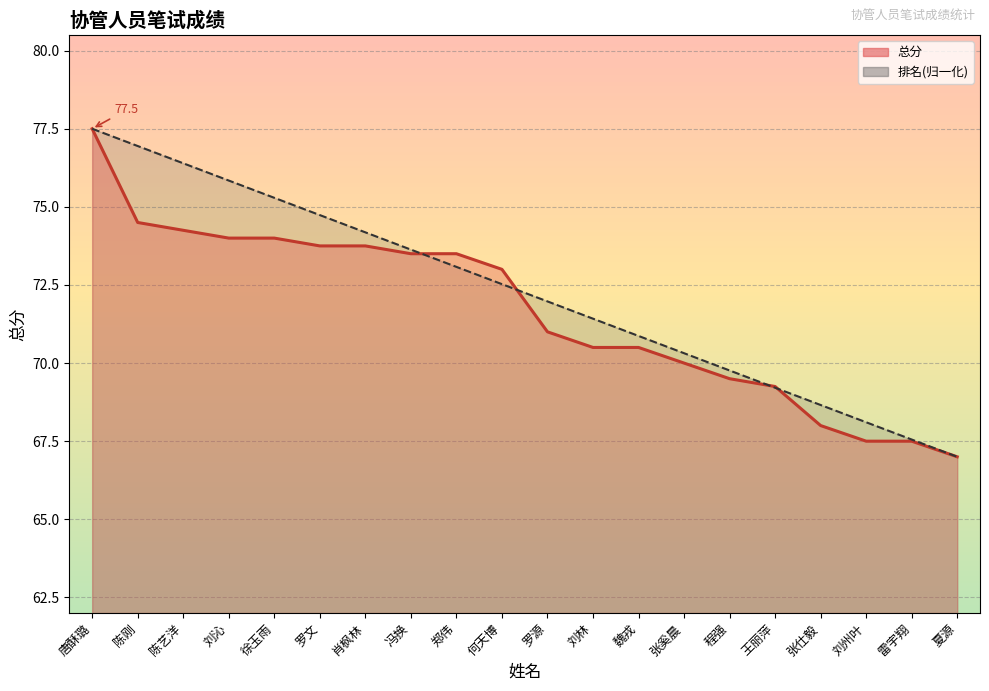

Read the 总分曲线 value at 刘林.

70.5